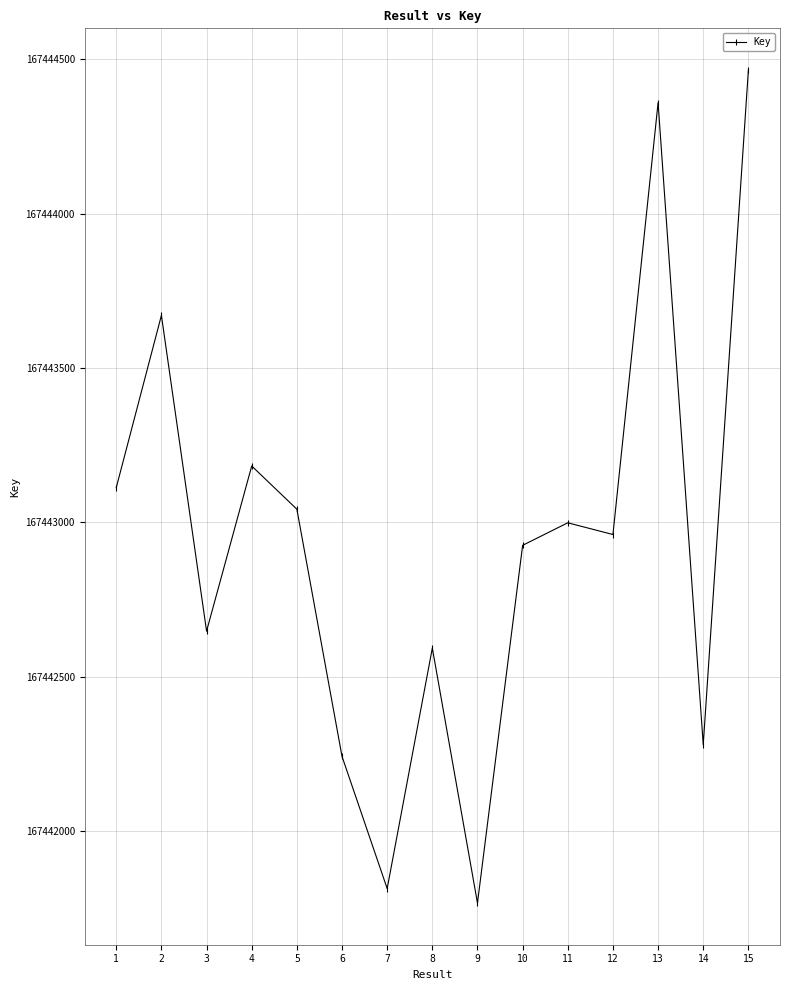

How many categories are shown in the chart?

15